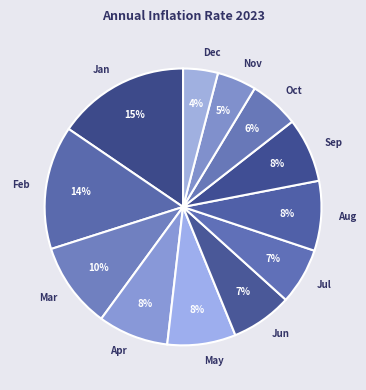

How many segments does this pie chart have?

12